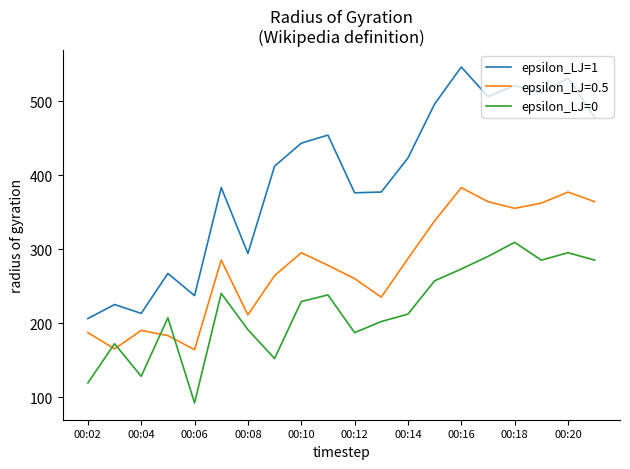

How many lines are shown in the chart?

3